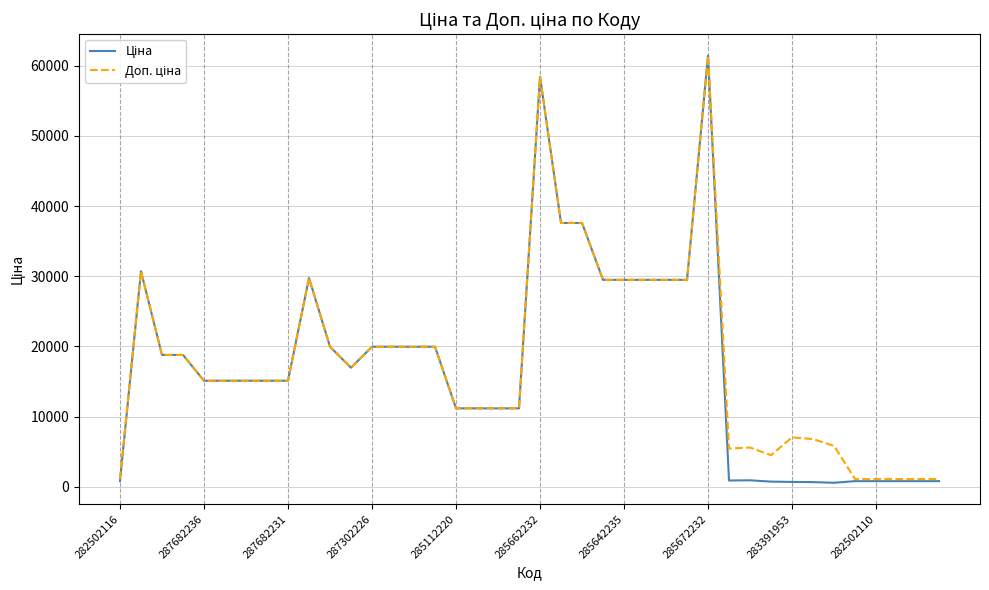

What is the greatest value displayed?

61434.3